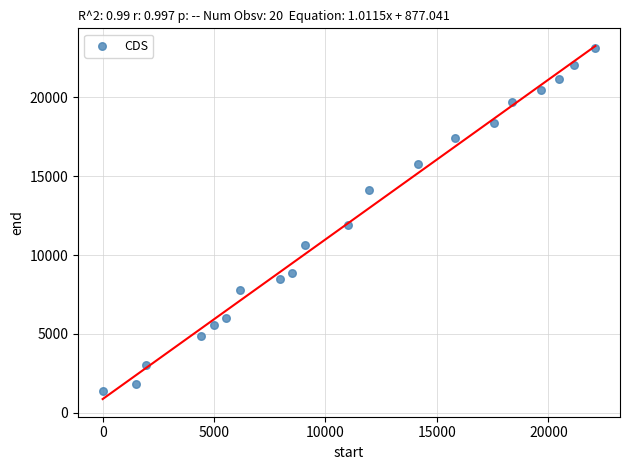

What Y value in the scatter plot is closest to 12253?

11934